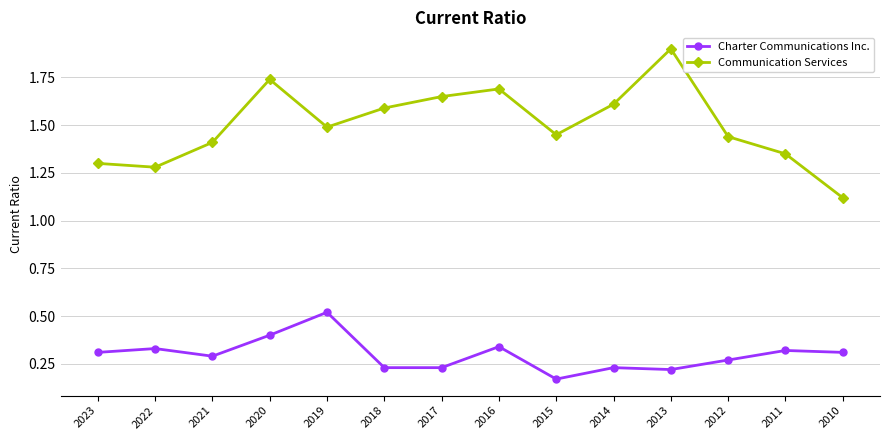

Which series has the widest spread of values?

Communication Services